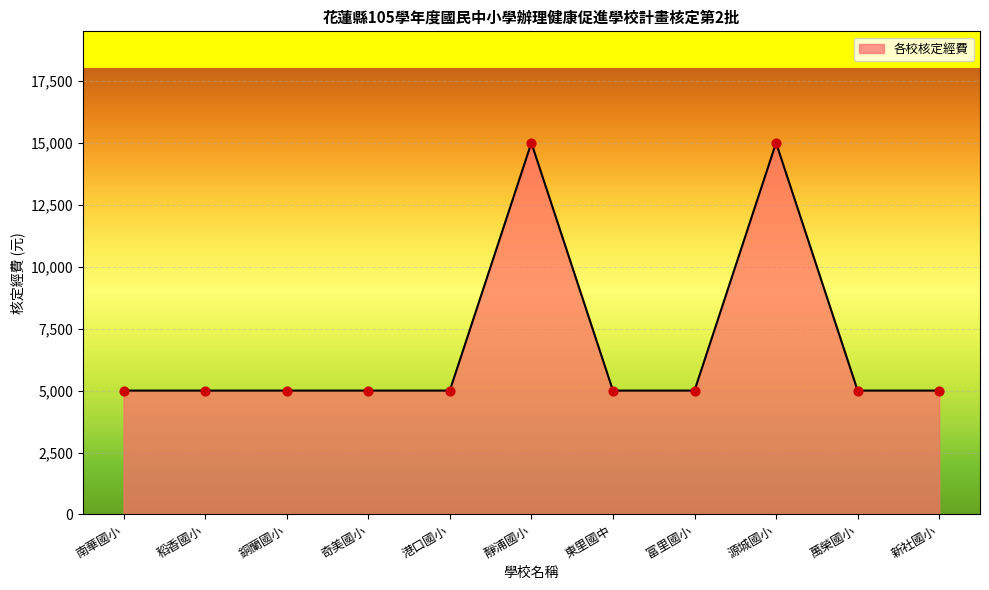

Between 靜浦國小 and 奇美國小, which is larger?

靜浦國小